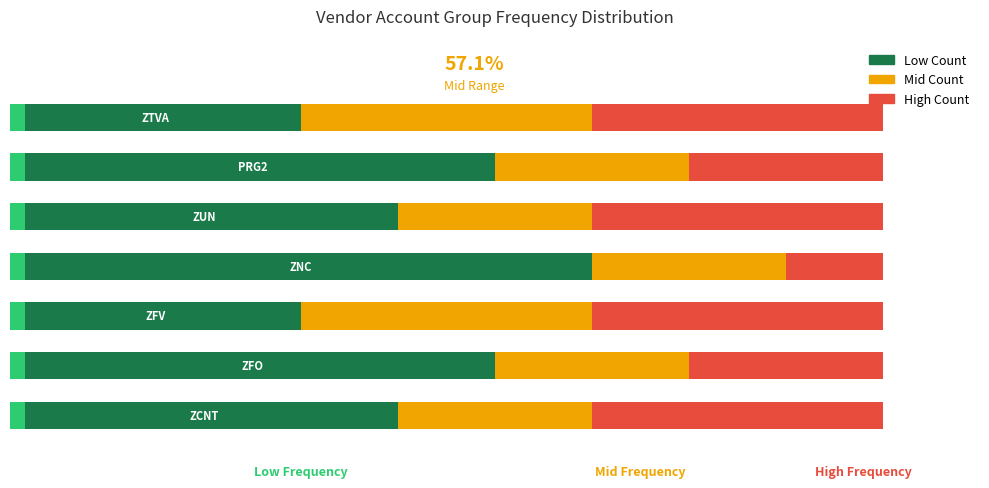

The Low Count series shows 1 at 2. True or false?

False